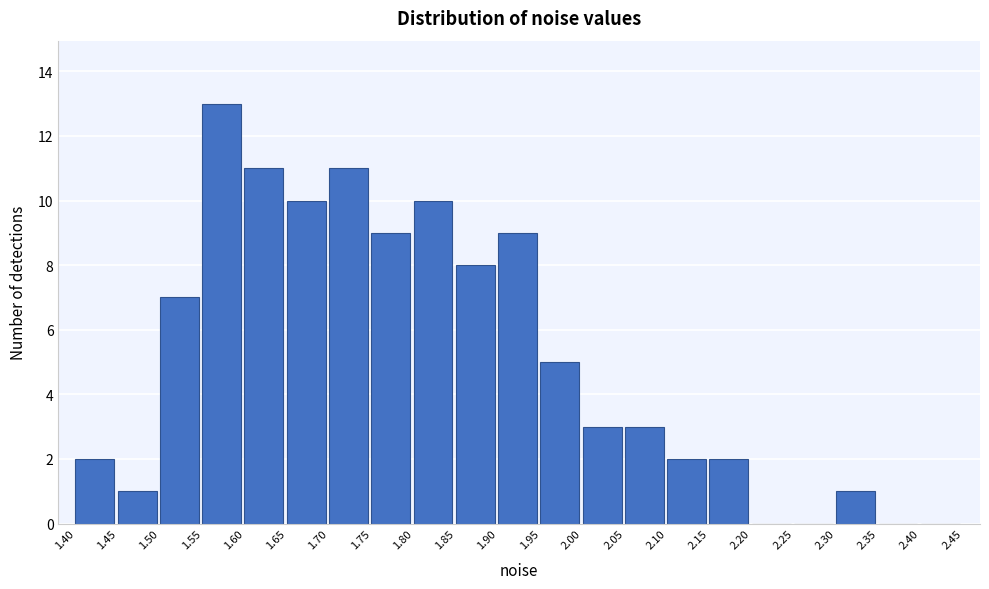

Over which range of the x-axis is the bar tallest?

1.55 to 1.60